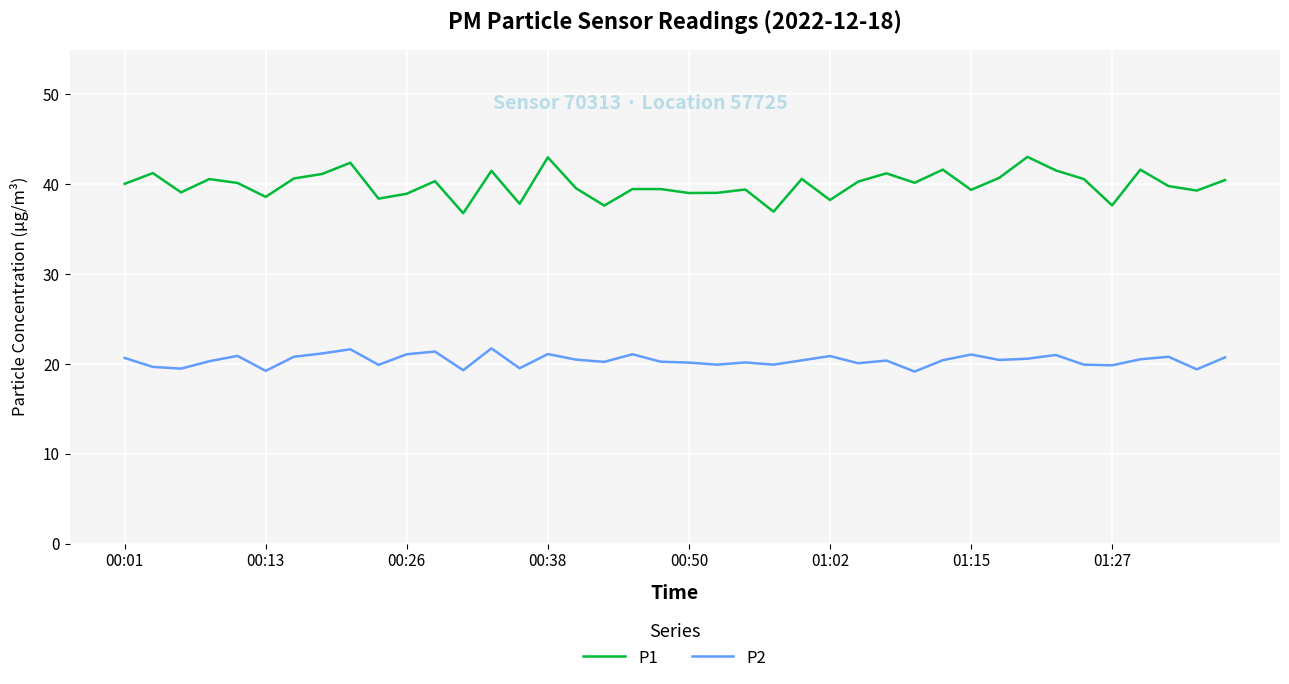

Is this an area chart (filled region under the line)?

No